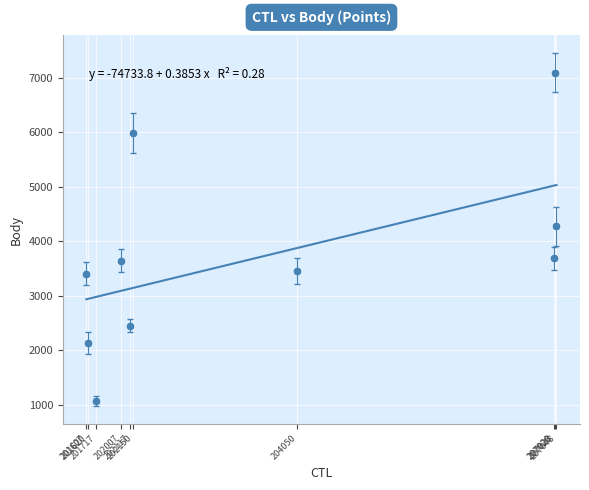

What Y value in the scatter plot is closest to 4081?

4275